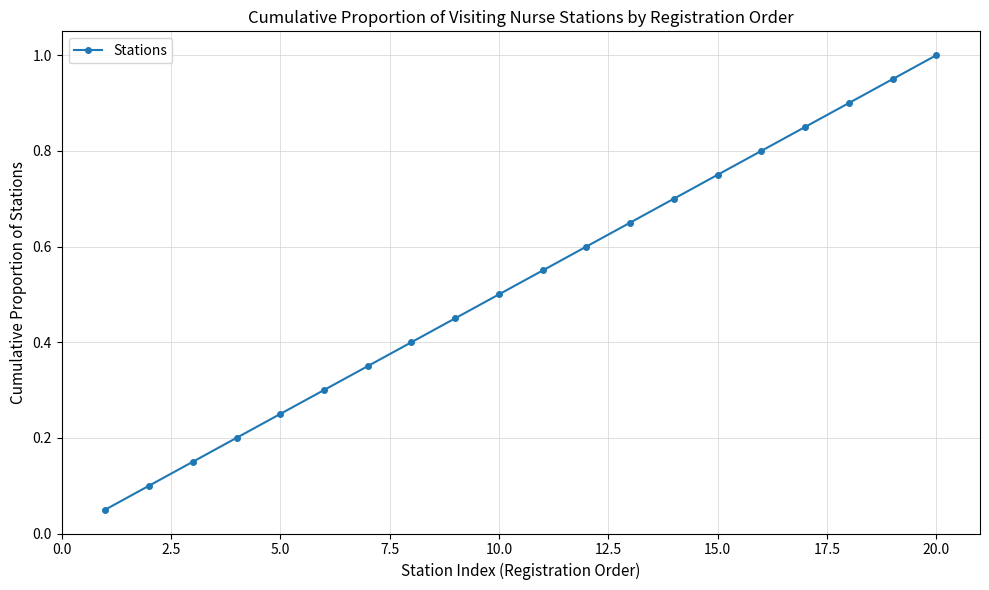

Count the number of data series in this chart.

1